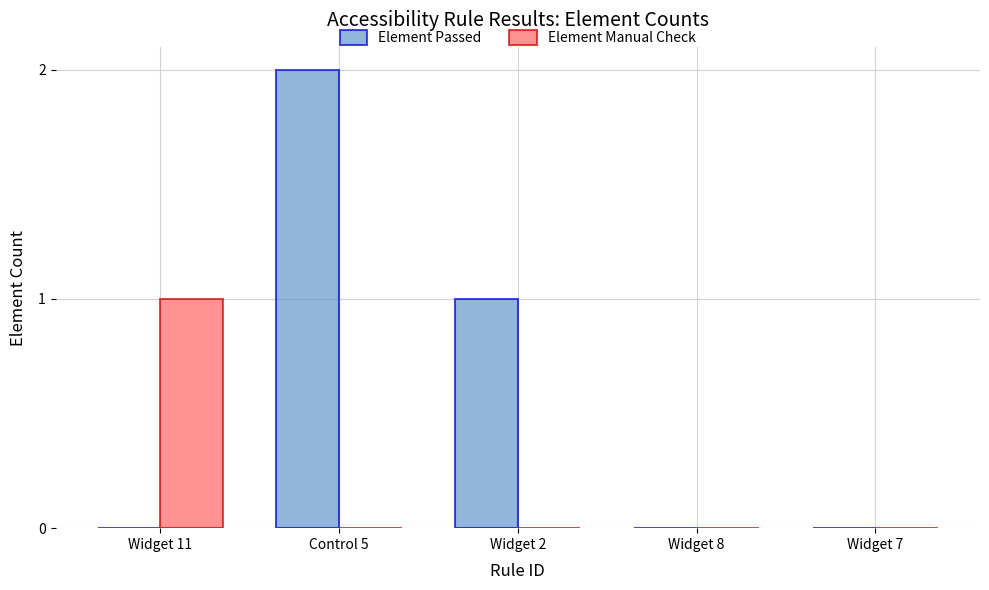

The value of Element Passed at Widget 8 is 1. True or false?

False